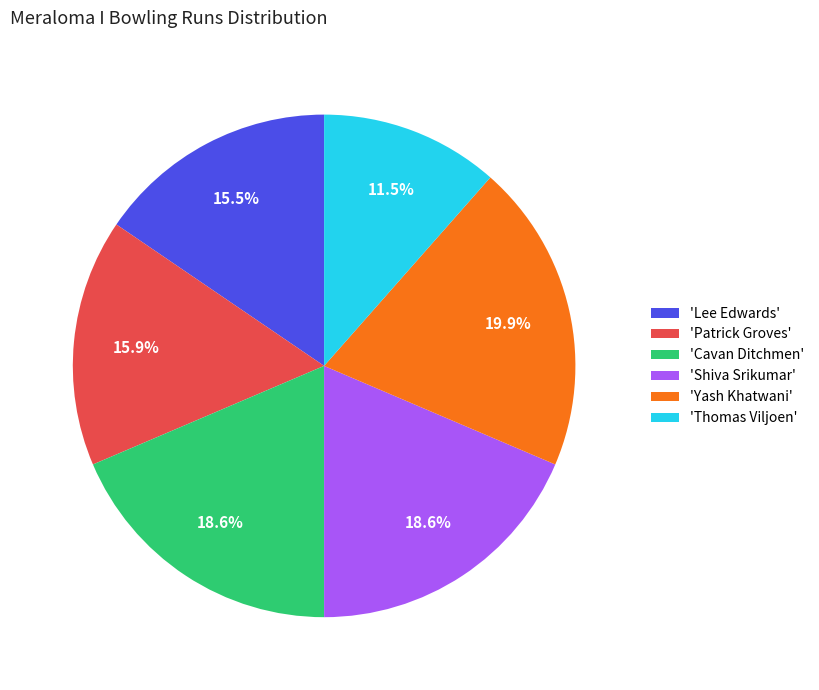

Which has a higher value, 'Yash Khatwani' or 'Thomas Viljoen'?

'Yash Khatwani'